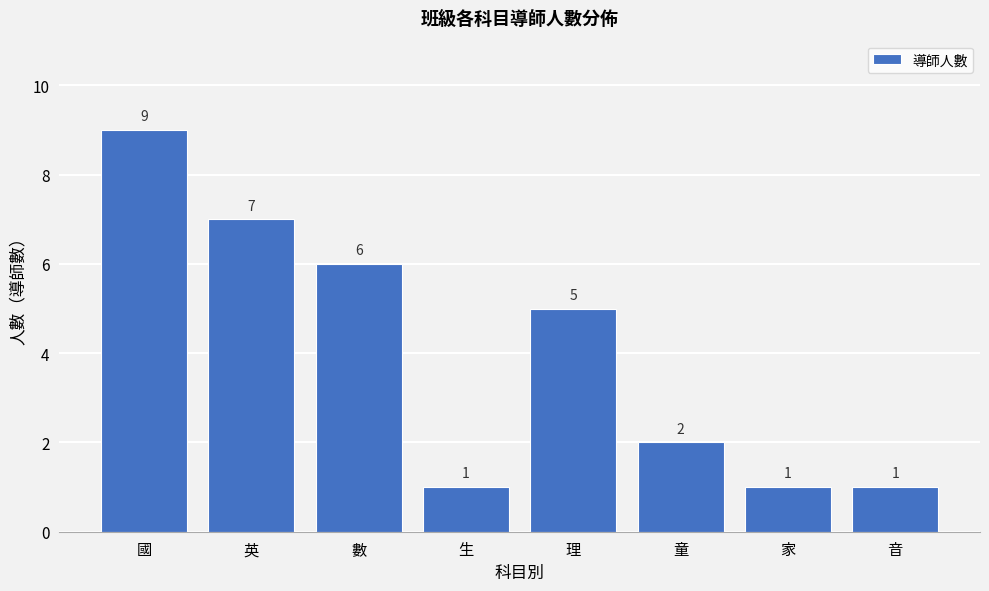

Reading left to right, transcribe all the data shown in this chart.

國=9	英=7	數=6	生=1	理=5	童=2	家=1	音=1